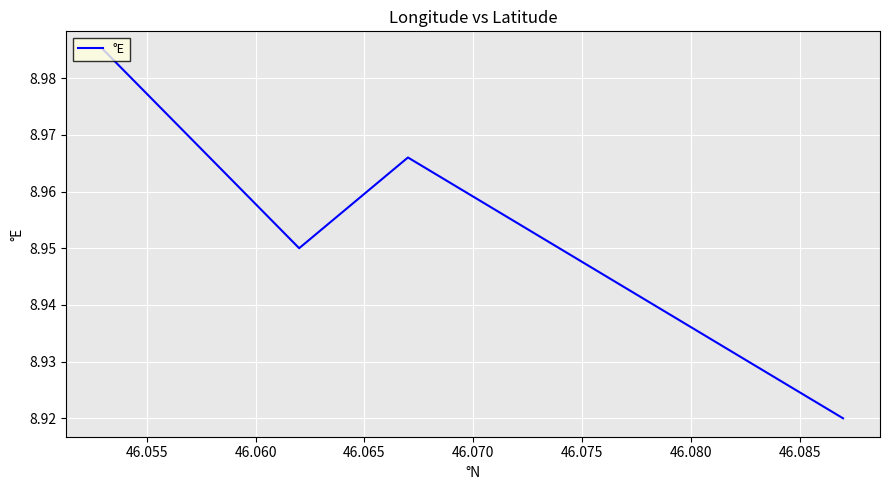

What is the minimum value shown in the chart?

8.9